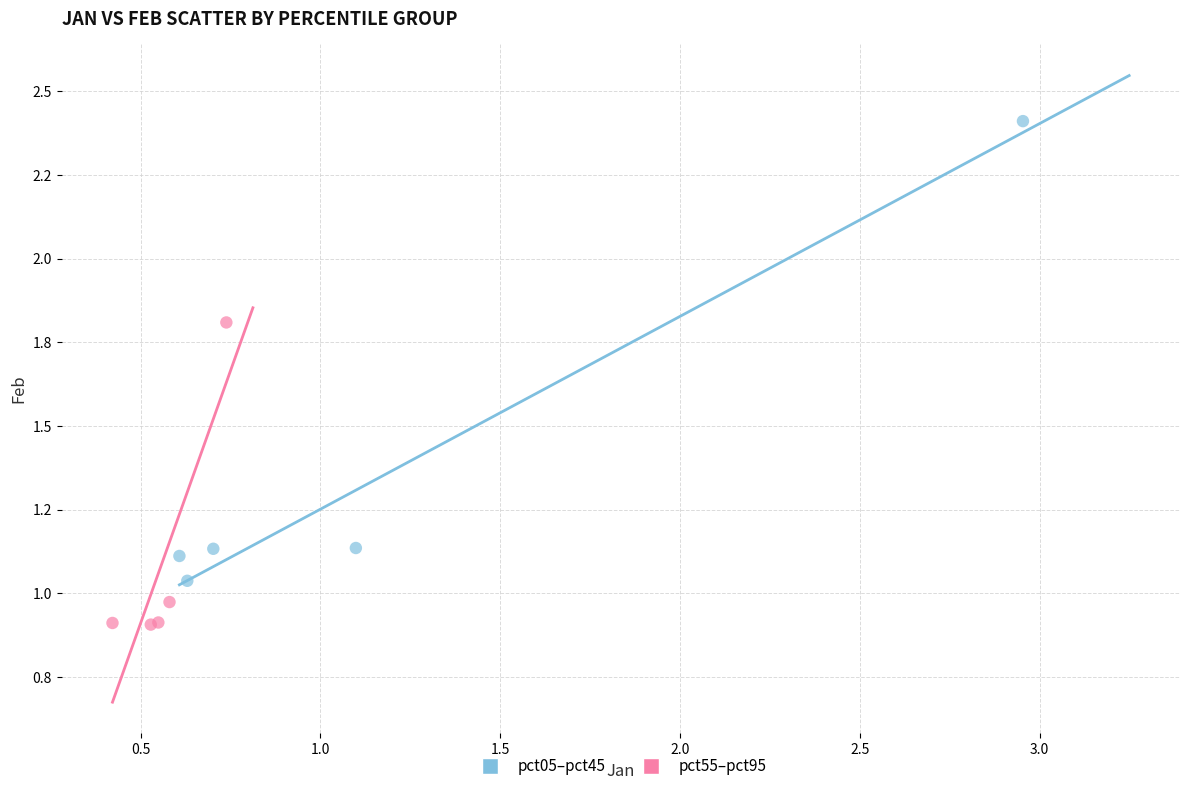

Which series reaches the maximum Y coordinate?

pct05–pct45